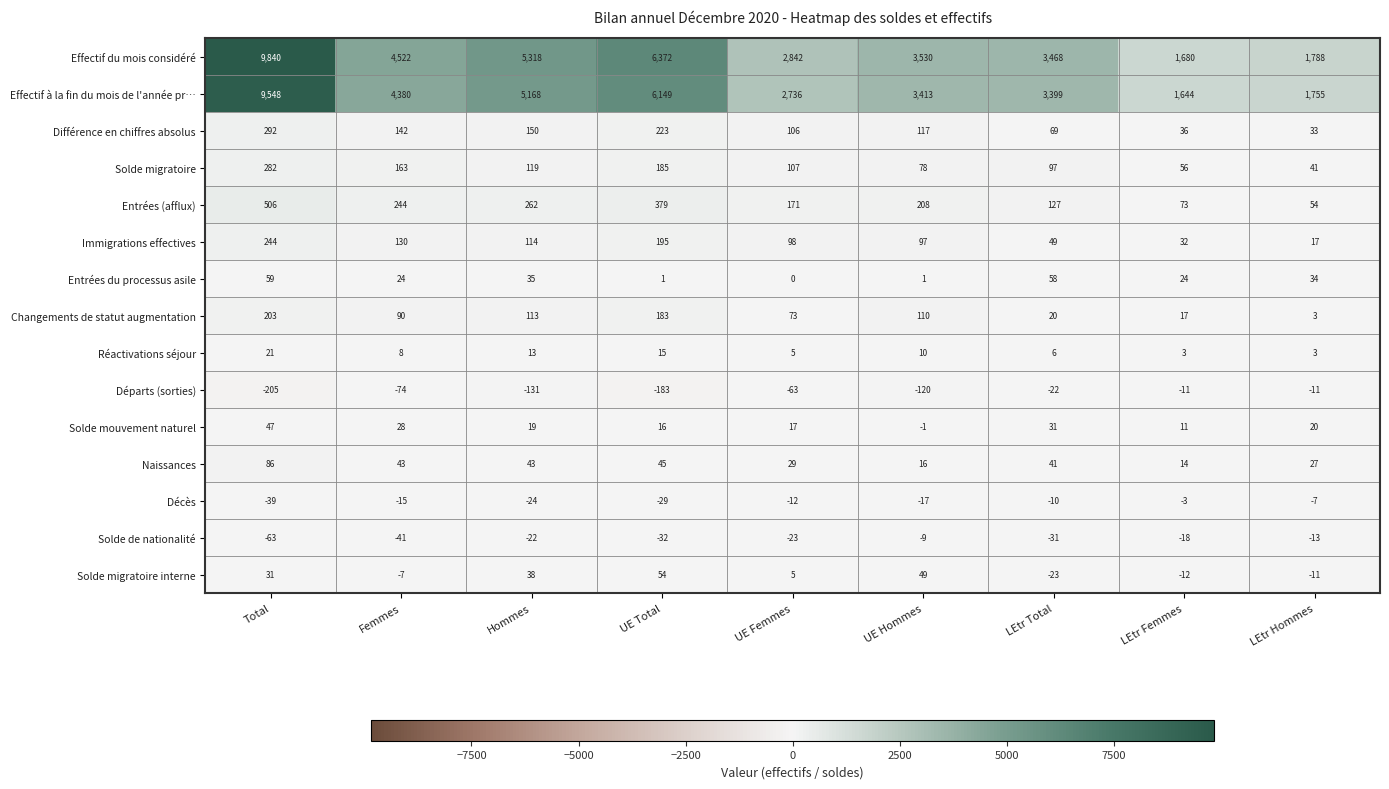

What is the difference between the second highest and minimum values in the Décès series?

32